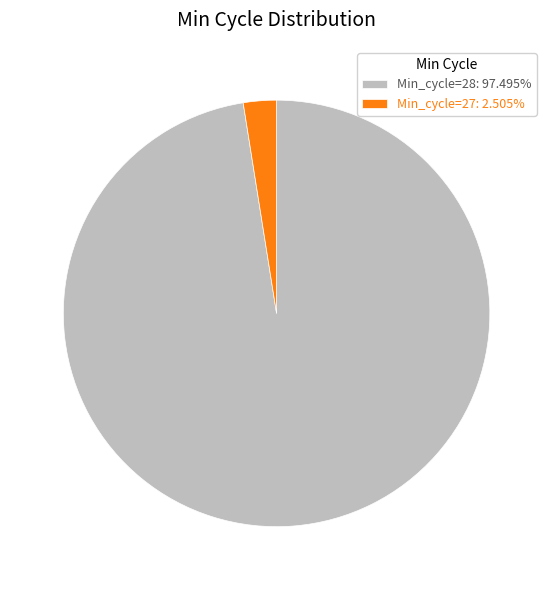

Is Min_cycle=27: 2.505% the majority of the pie?

No